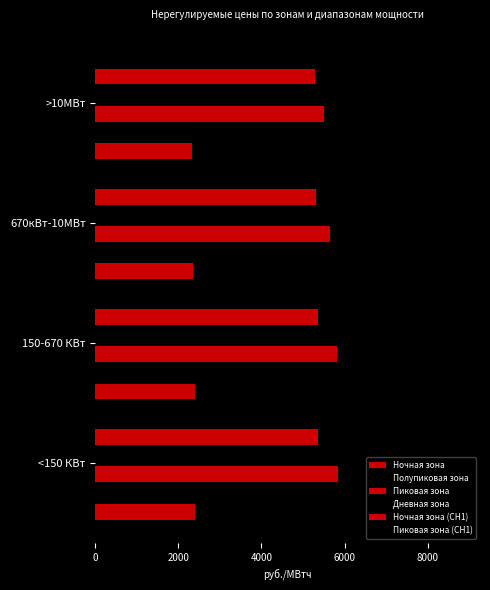

How many values in the Дневная зона series exceed 4439?

2